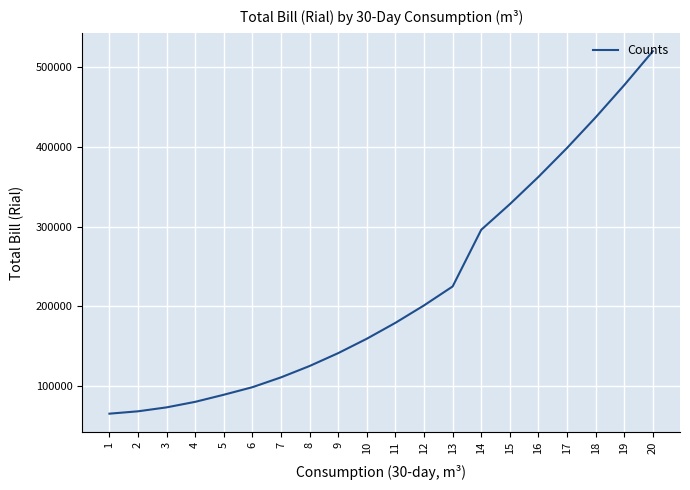

Between 11 and 14, which is larger?

14